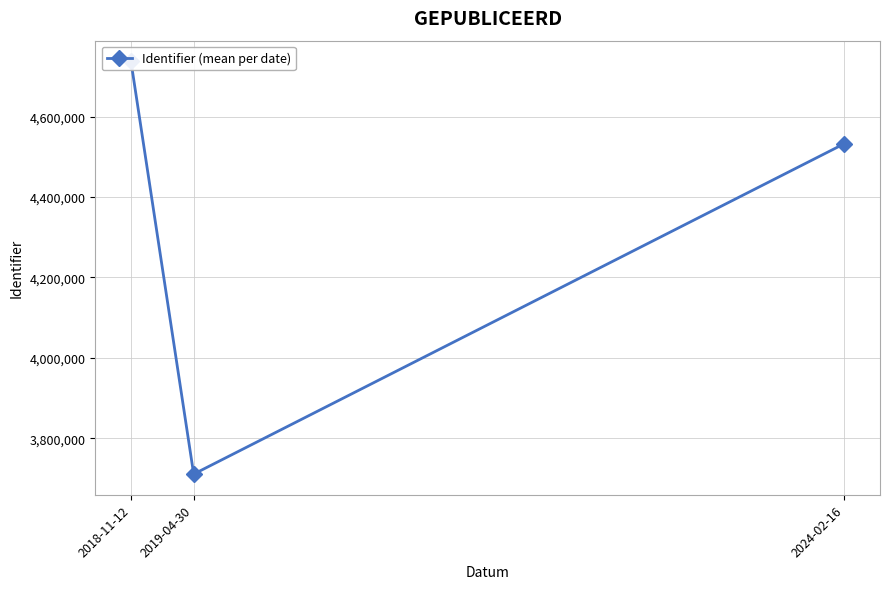

How many values are below 4532815?

1